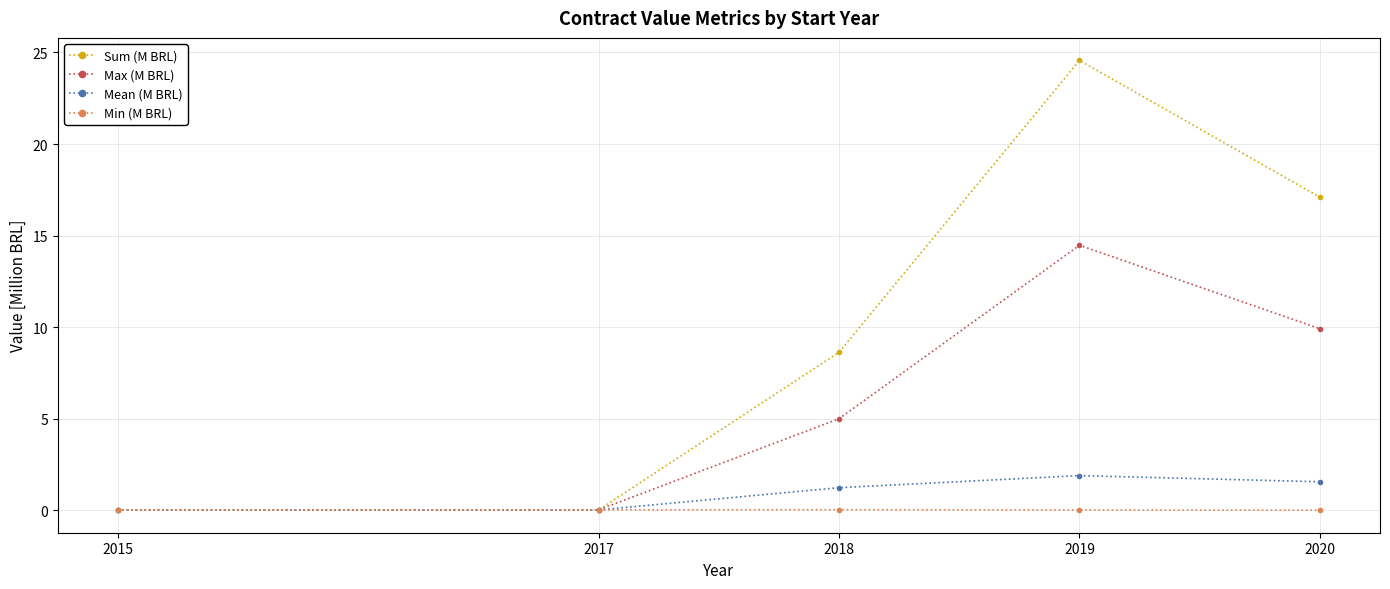

True or false: Max (M BRL) has more than 0 points higher than both neighbors.

True